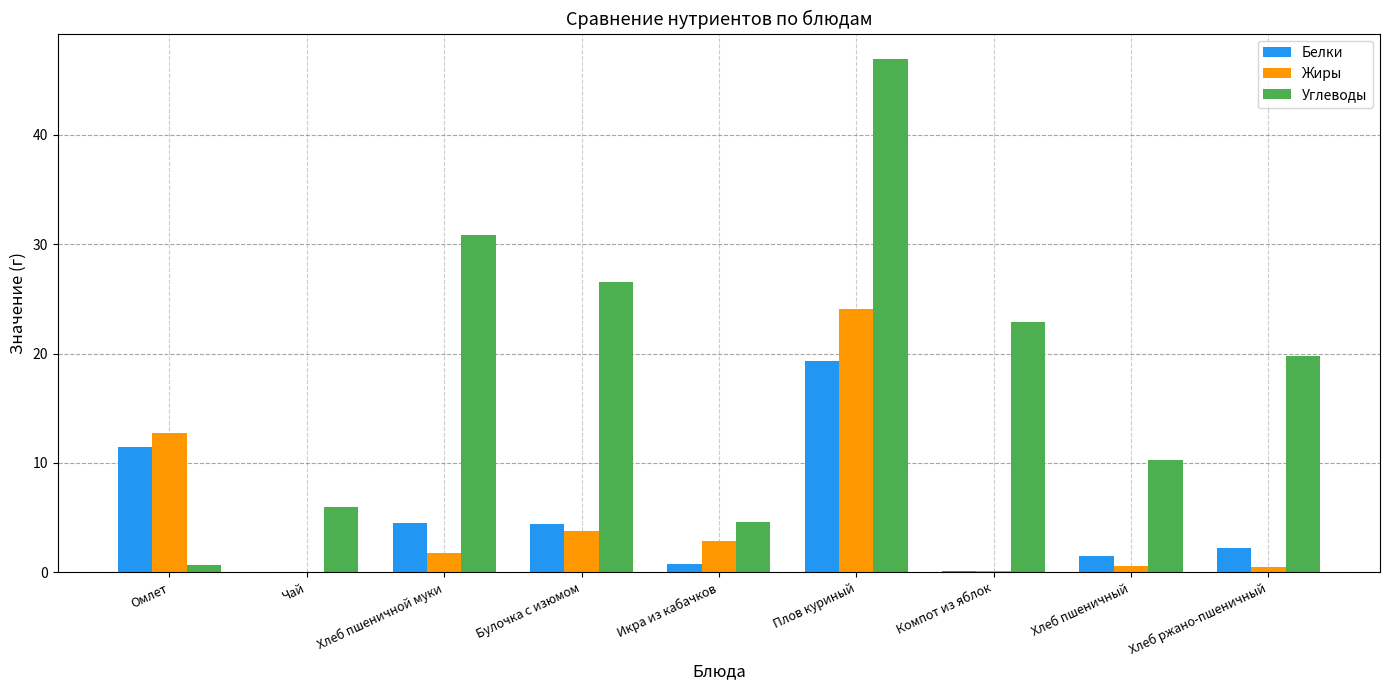

Which label corresponds to the largest value in the chart?

Плов куриный